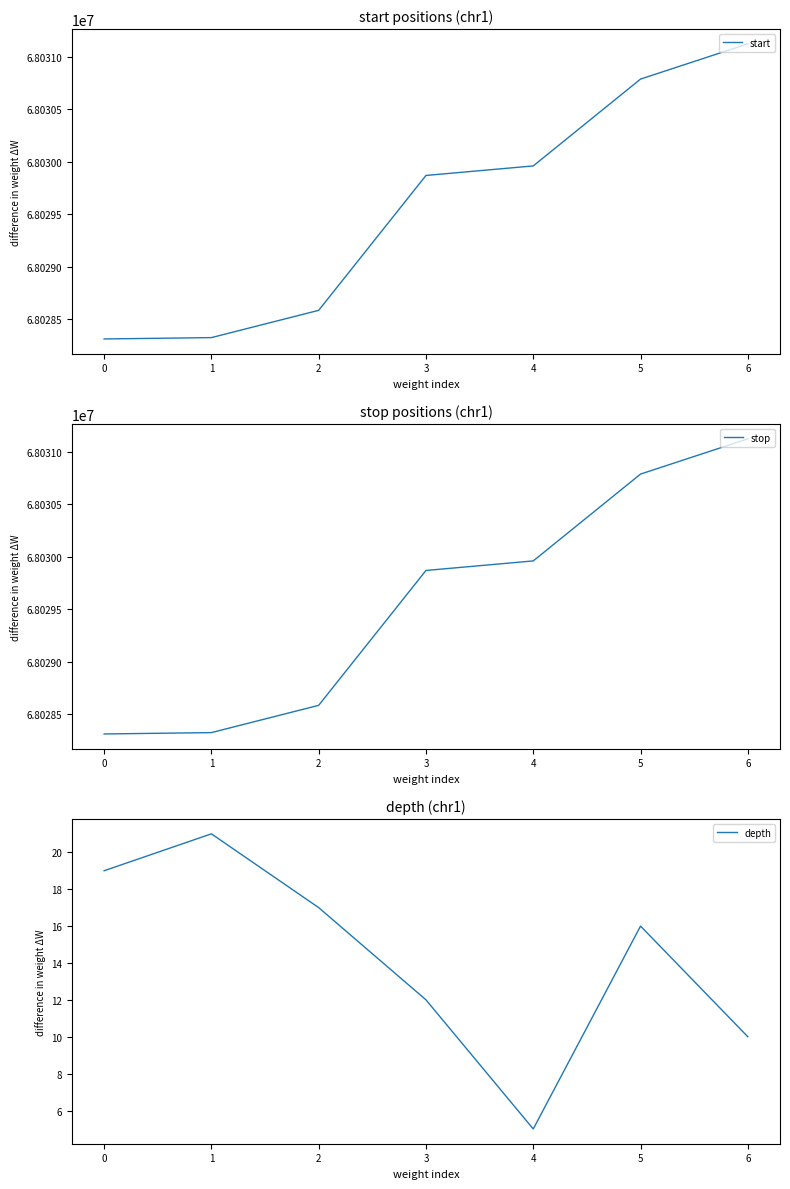

Reading left to right, transcribe all the data shown in this chart.

start: 68028310	68028323	68028583	68029869	68029960	68030788	68031124
stop: 68028311	68028324	68028584	68029870	68029961	68030789	68031125
depth: 19	21	17	12	5	16	10